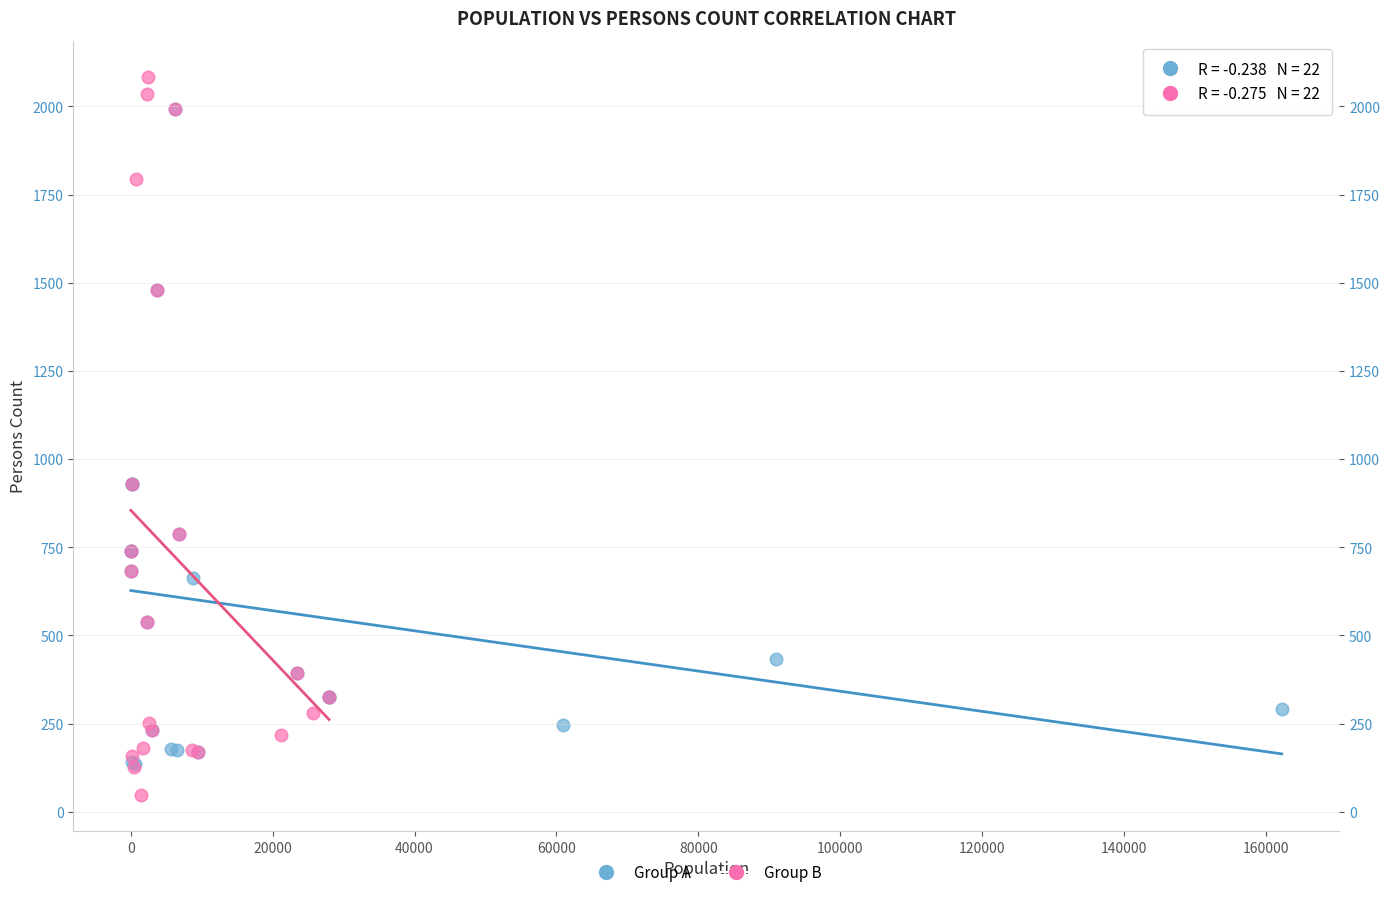

Which series has the largest Y range (max minus min)?

Group B